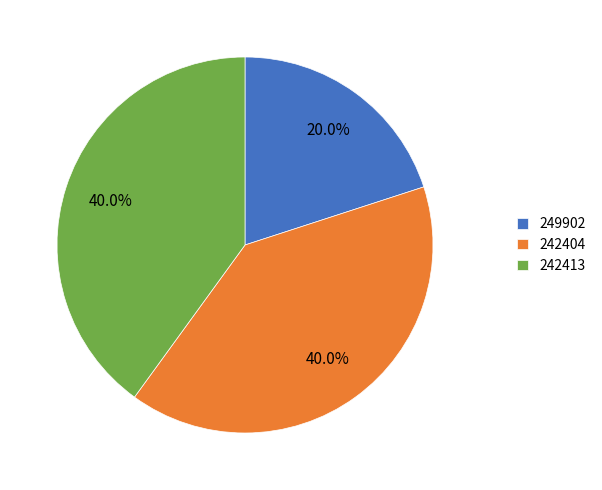

The 242404 slice represents 40% of the pie. True or false?

True